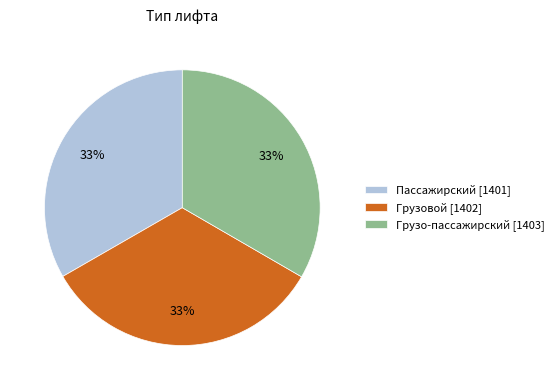

Is it true that Грузо-пассажирский is 42% of the pie?

False